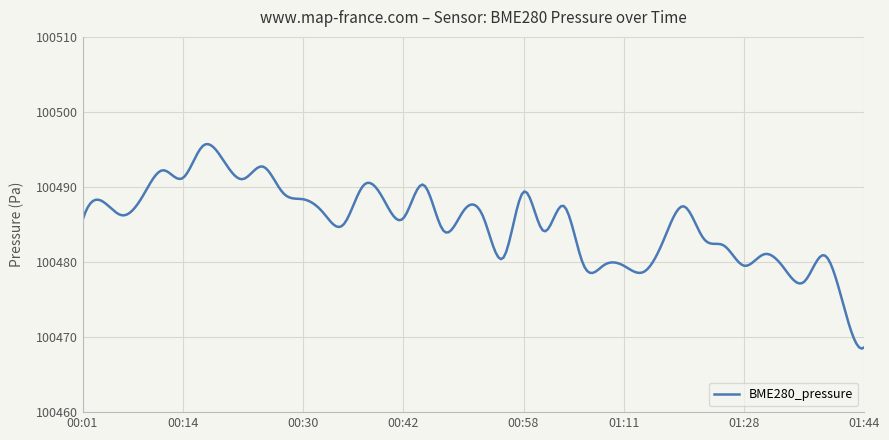

What is the maximum value shown in the chart?

100495.7